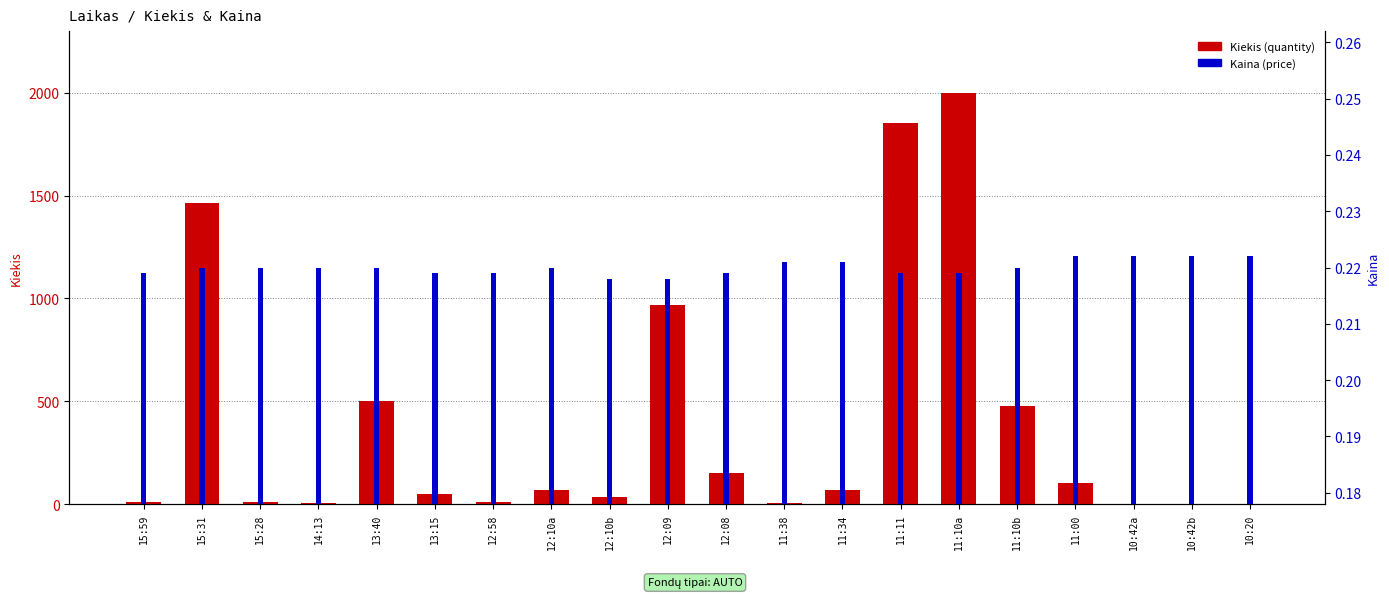

Which series changed the most between 12:58 and 12:10b?

Kiekis